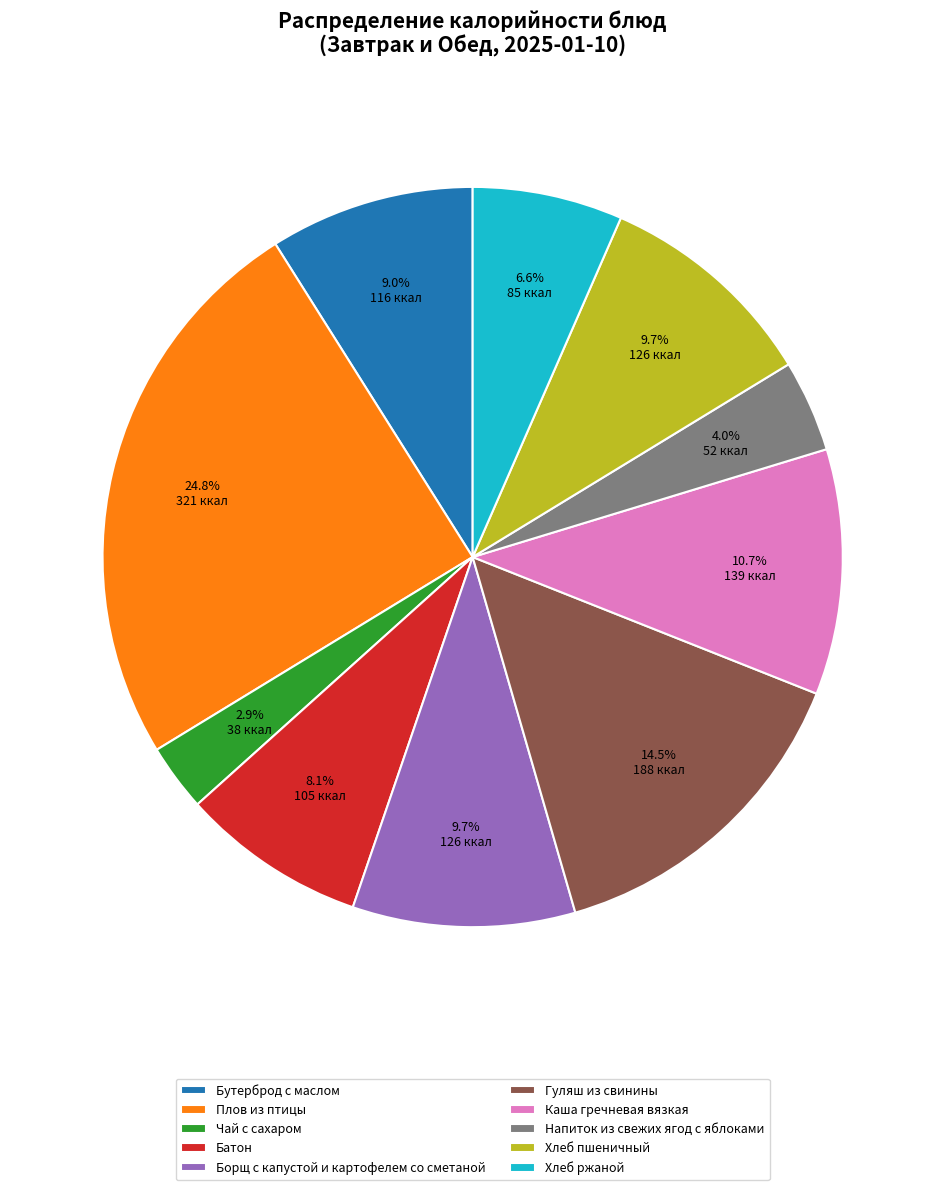

To the nearest percent, what is the average slice percentage?

10%